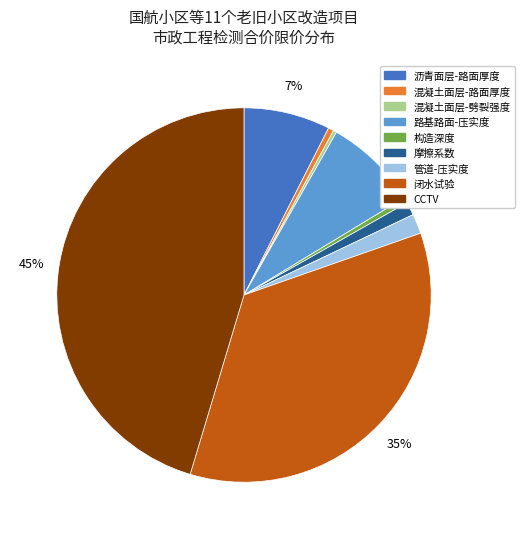

Is there any slice that represents more than half of the pie?

No